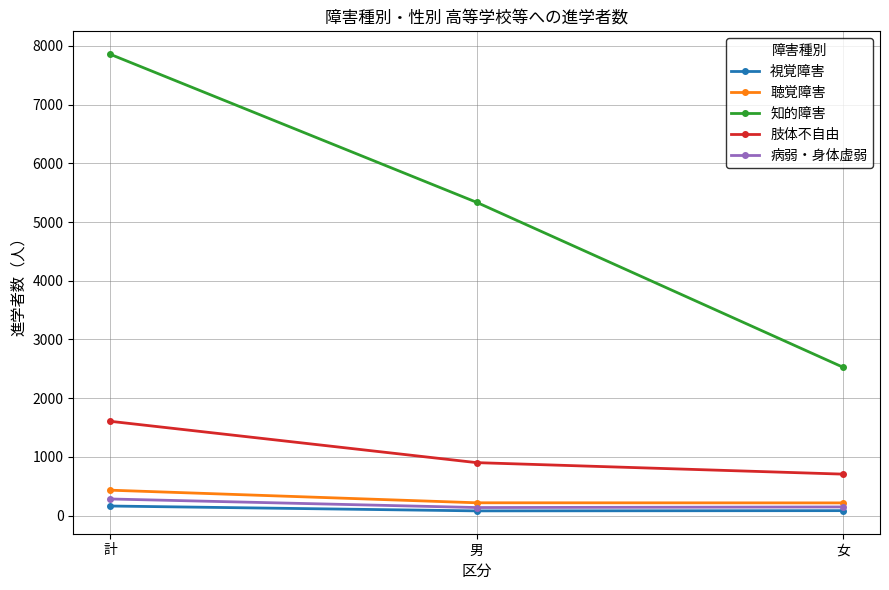

At which category is the sum across all series the highest?

計